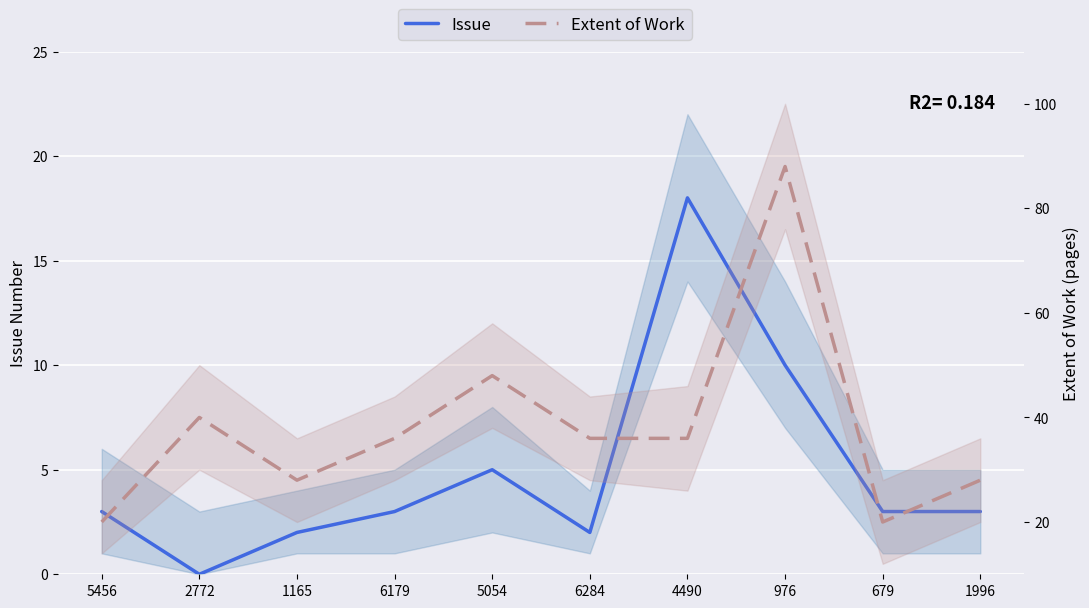

How many positive values does the Issue series have?

9